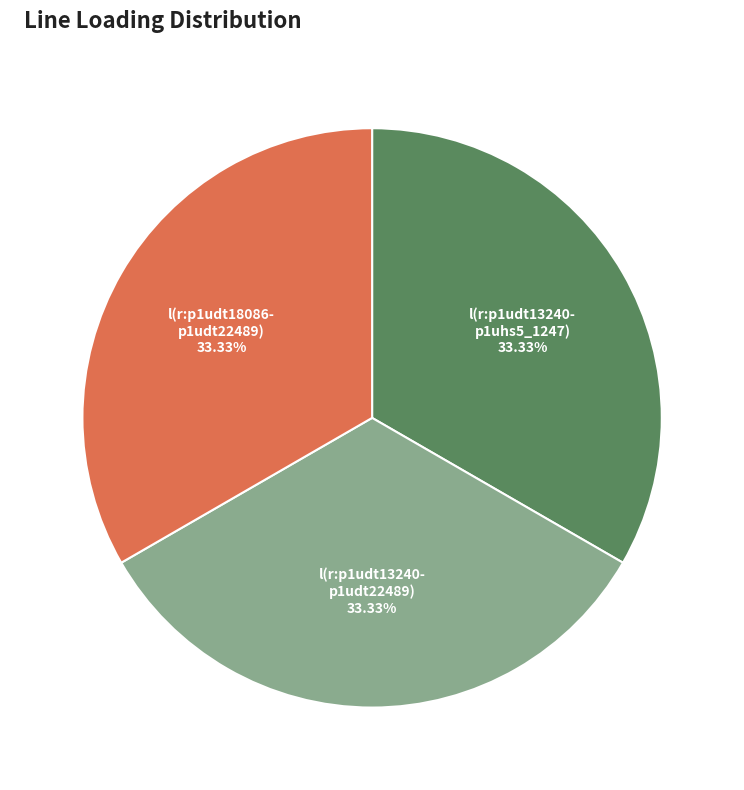

Is there a majority slice in this chart?

No